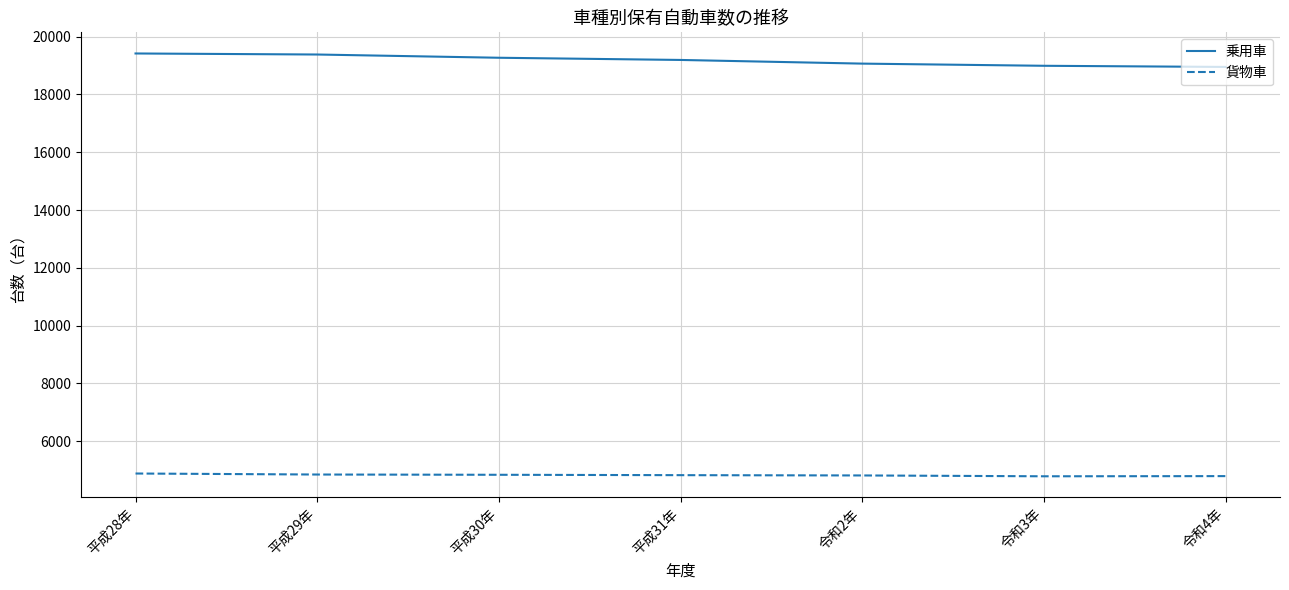

The value of 貨物車 at 平成29年 is 6591. True or false?

False